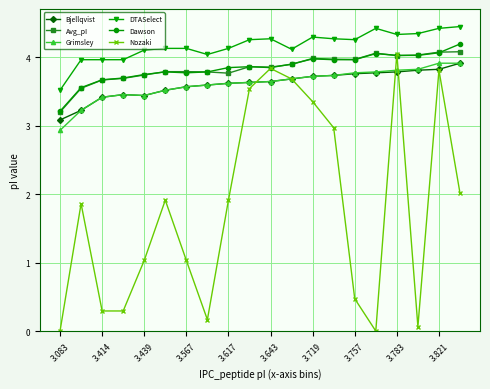

True or false: Nozaki has more than 2 interior local peaks.

True